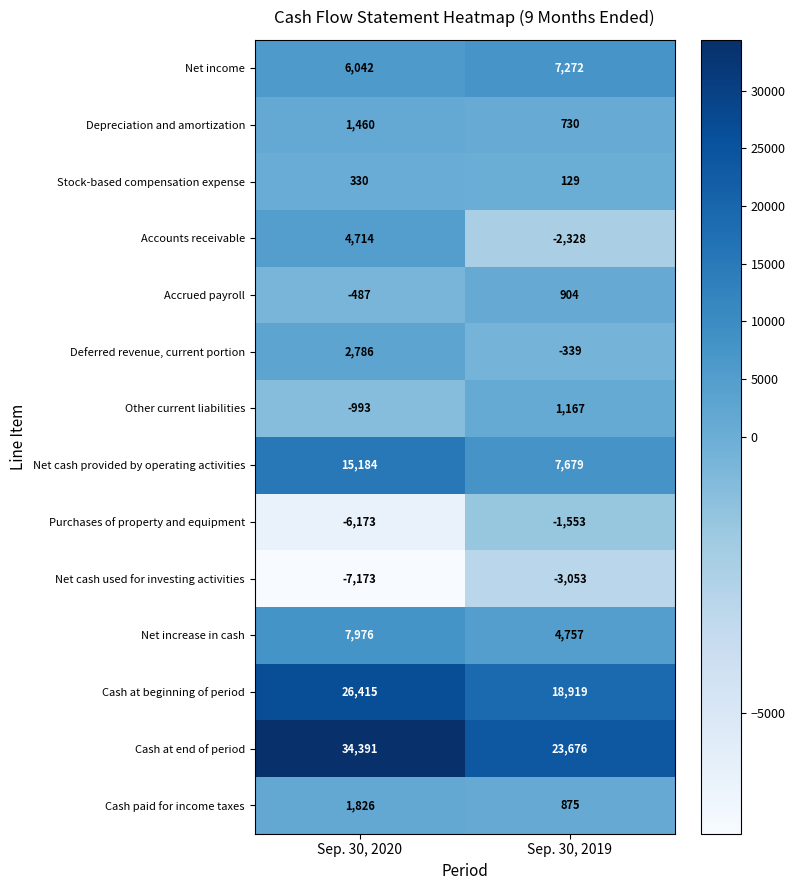

Which series has the largest range (max minus min)?

Cash at end of period